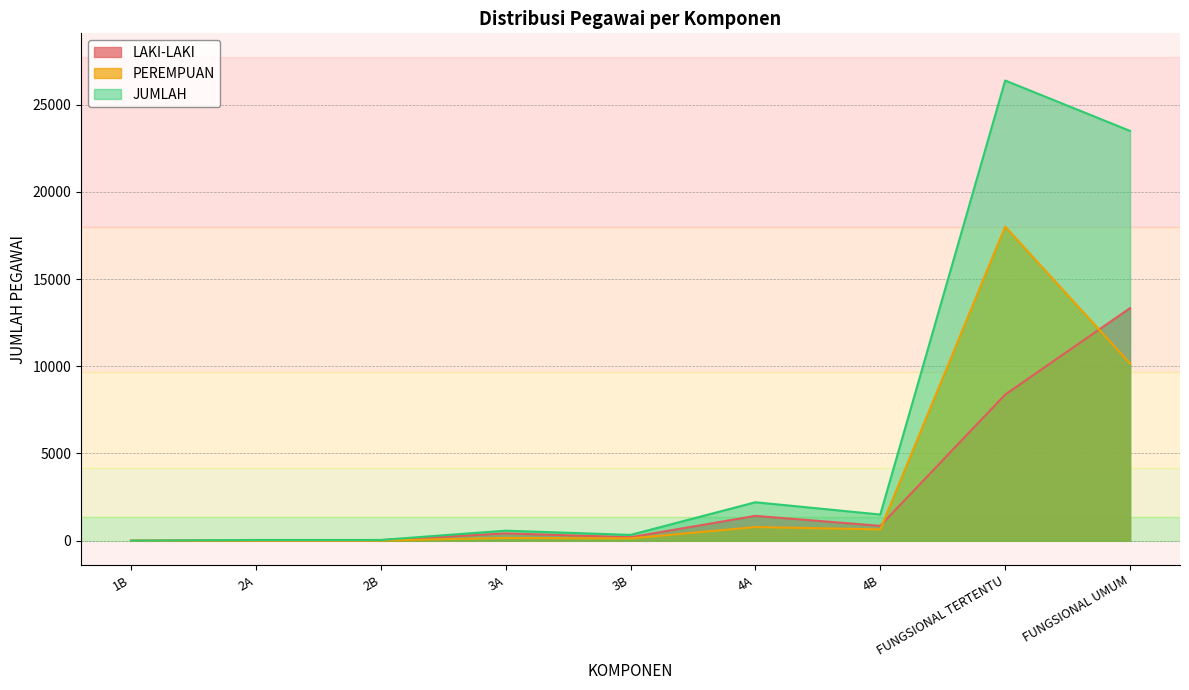

Read the LAKI-LAKI value at 3A, to the nearest 100.

400